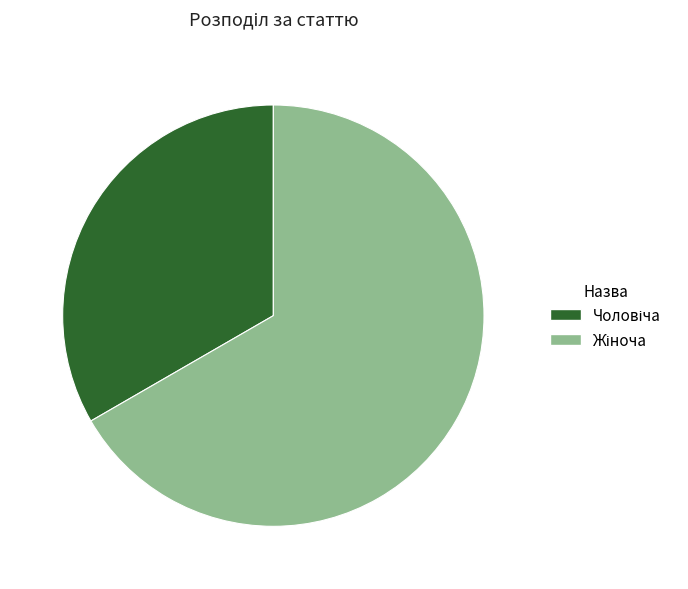

Is there a majority slice in this chart?

Yes